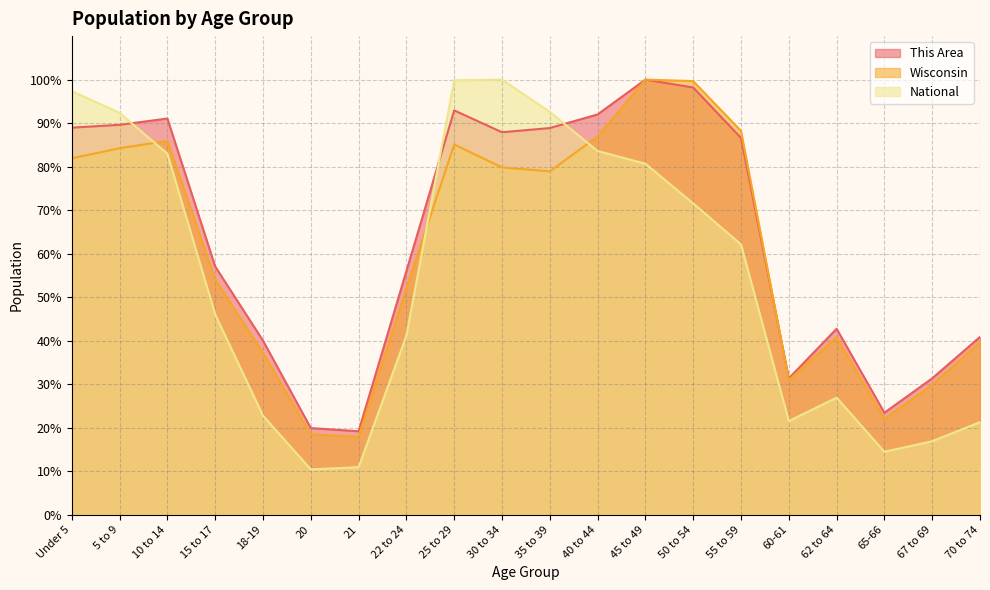

What is the approximate value of Wisconsin at 15 to 17?

54.0